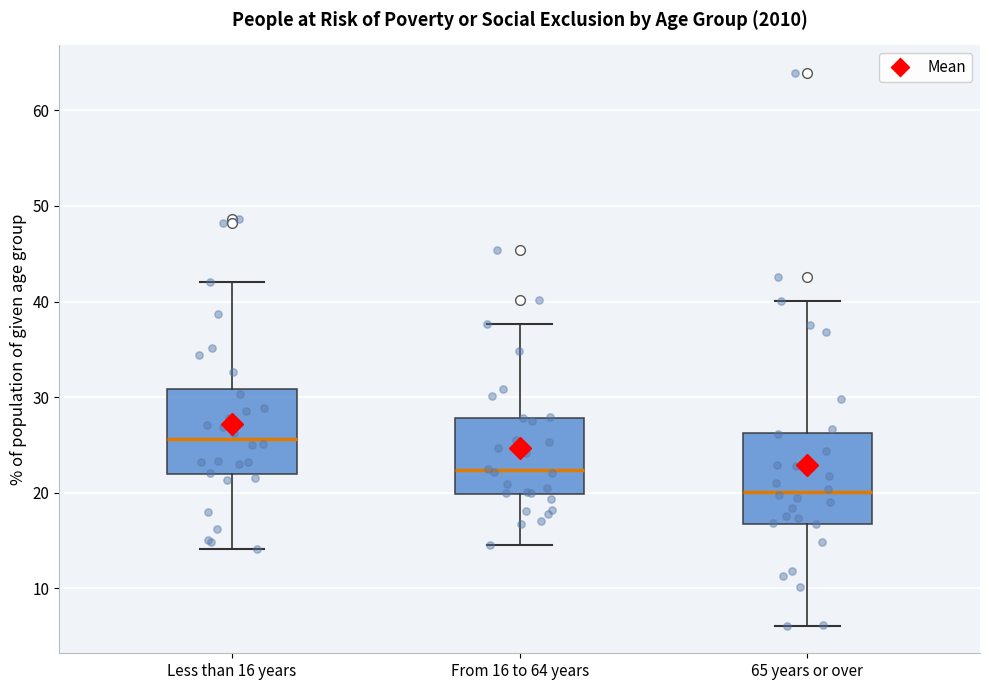

Which box has the highest median line?

Less than 16 years